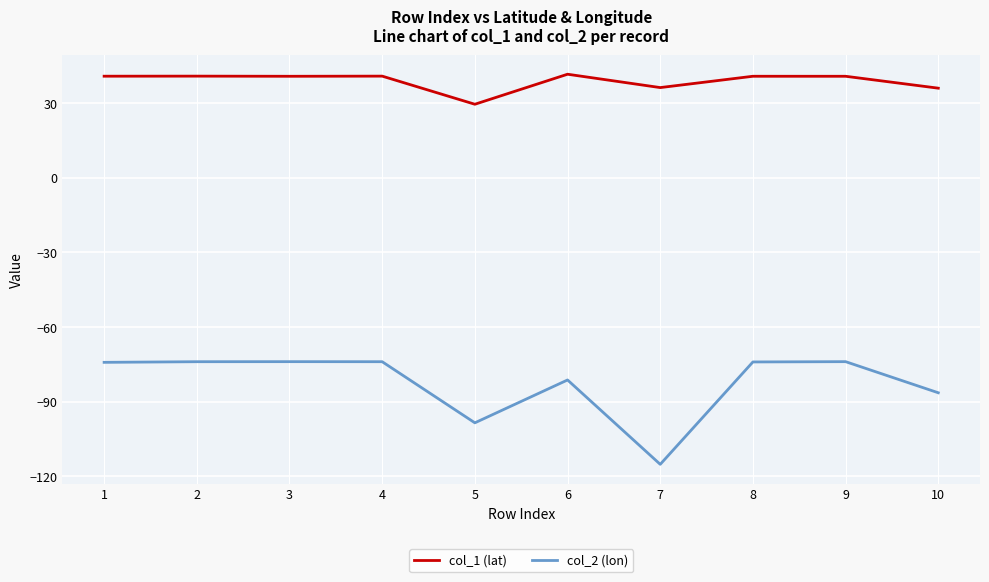

Which series has the widest spread of values?

col_2 (lon)